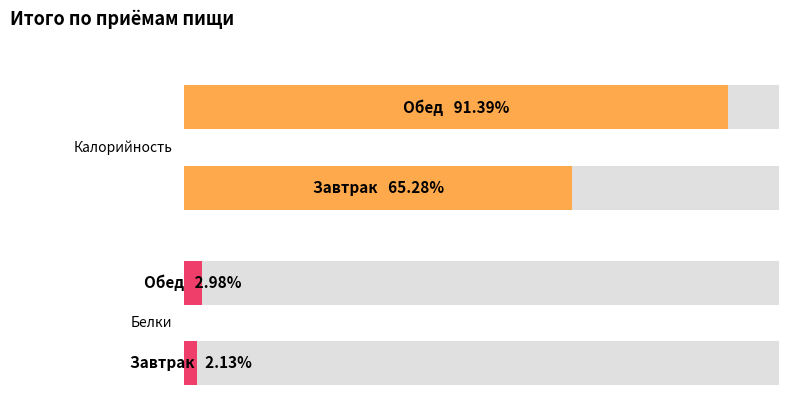

Is it true that Калорийность equals 1027.4 at Завтрак?

False